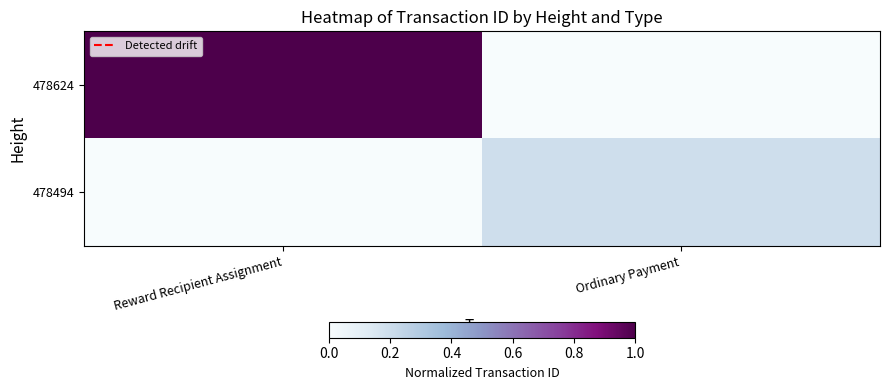

Which label corresponds to the smallest value in the chart?

Ordinary Payment